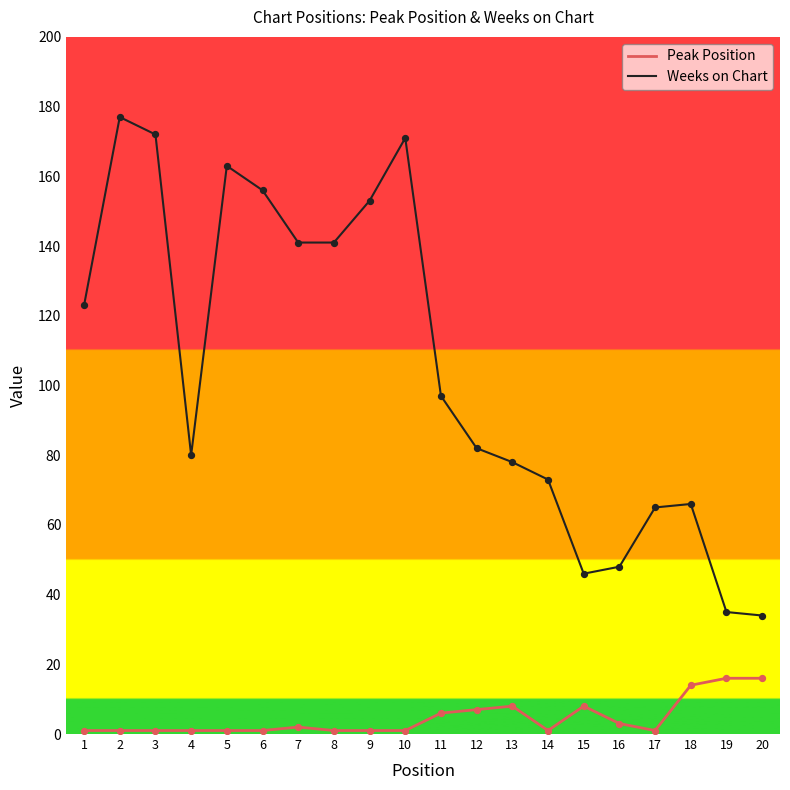

Is the value of Weeks on Chart at 6 greater than the value of Peak Position at 8?

Yes